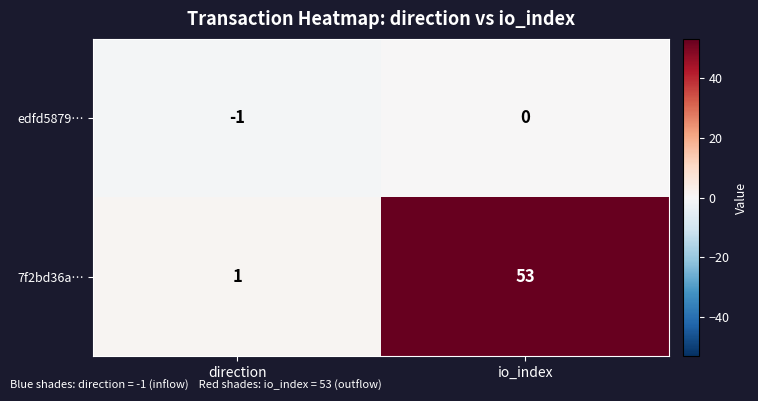

What is the average value of the 7f2bd36a… series?

27